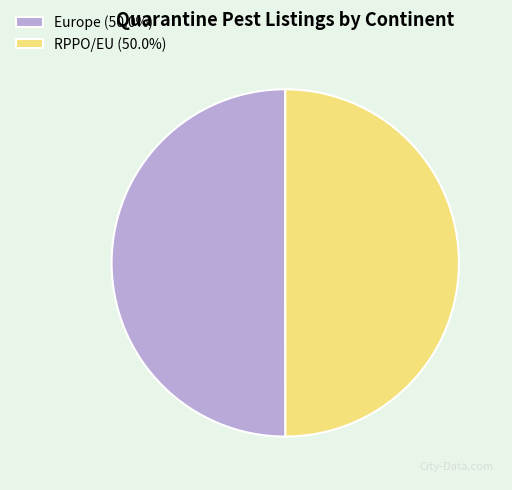

True or false: RPPO/EU accounts for 35% of the total.

False